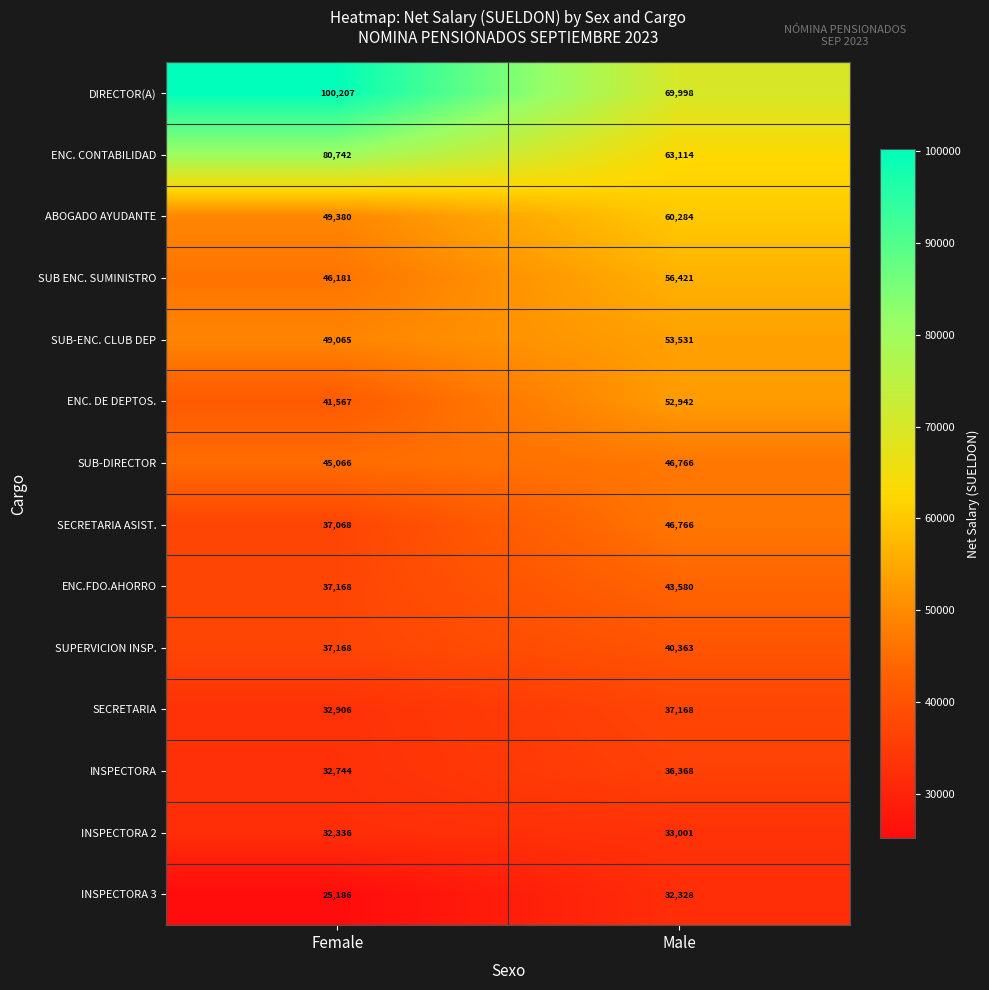

The value of INSPECTORA at Male is 36368. True or false?

True